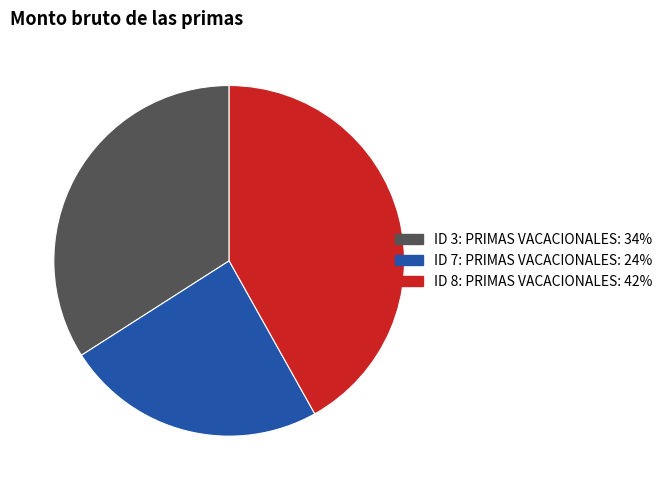

How many segments does this pie chart have?

3